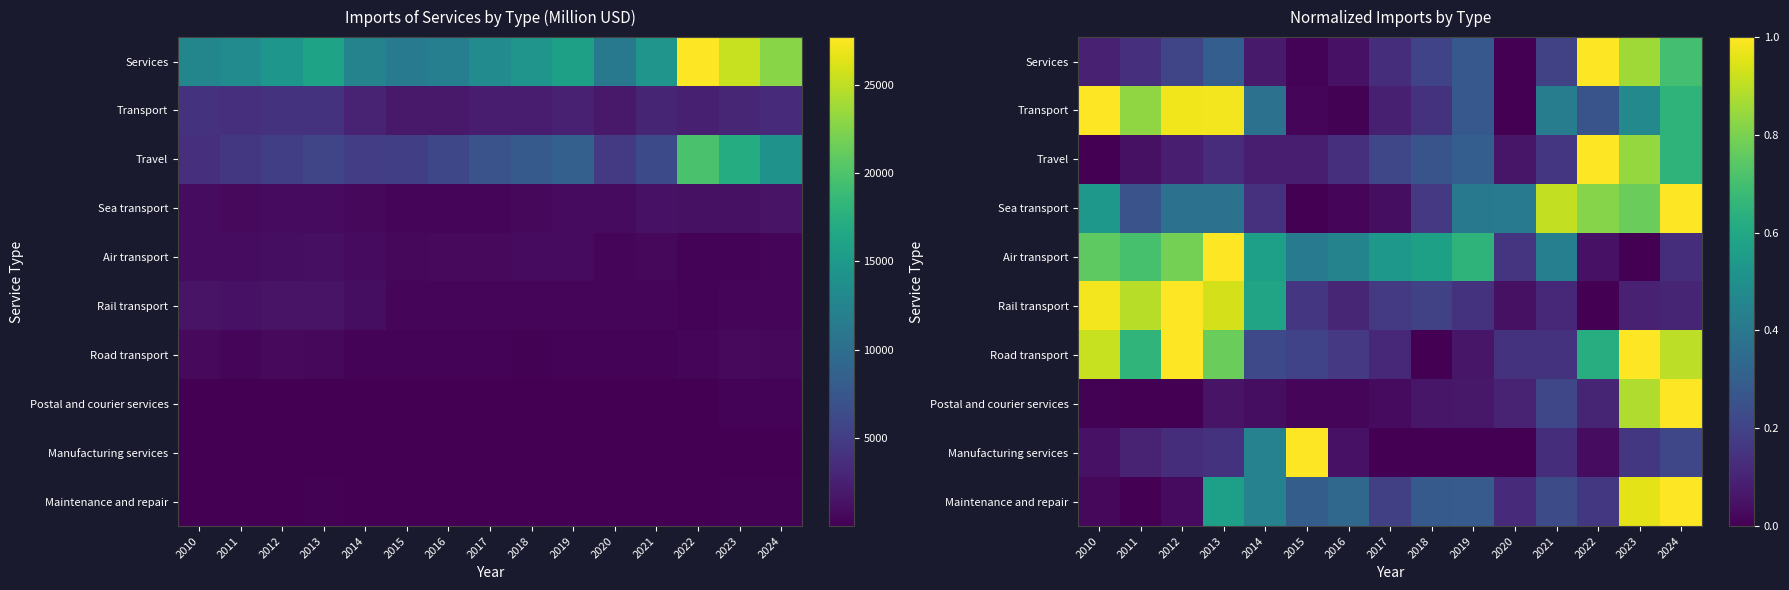

How many series are shown in this chart?

10